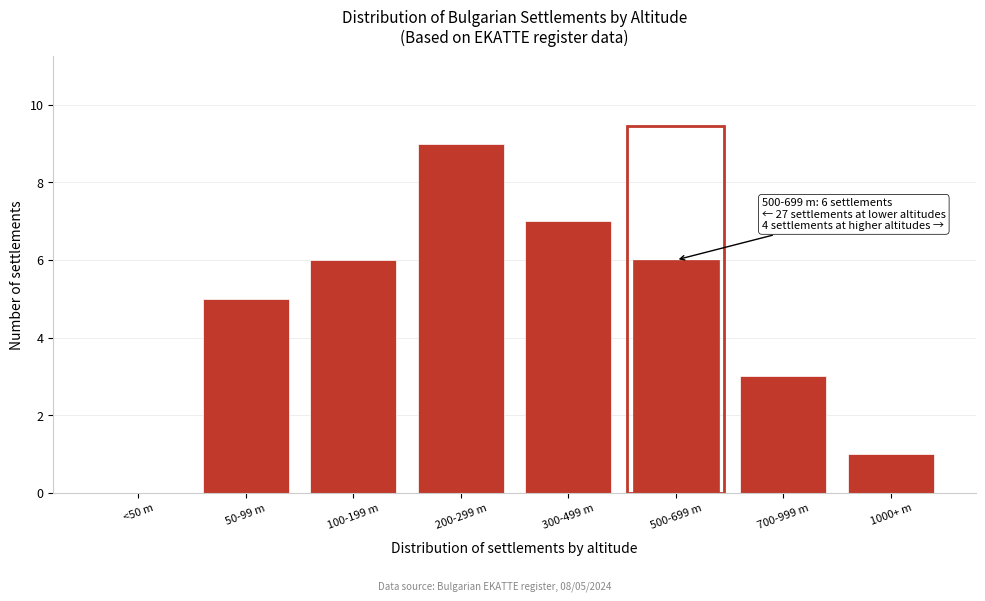

Reading right to left, transcribe all the data shown in this chart.

1000+ m=1	700-999 m=3	500-699 m=6	300-499 m=7	200-299 m=9	100-199 m=6	50-99 m=5	<50 m=0